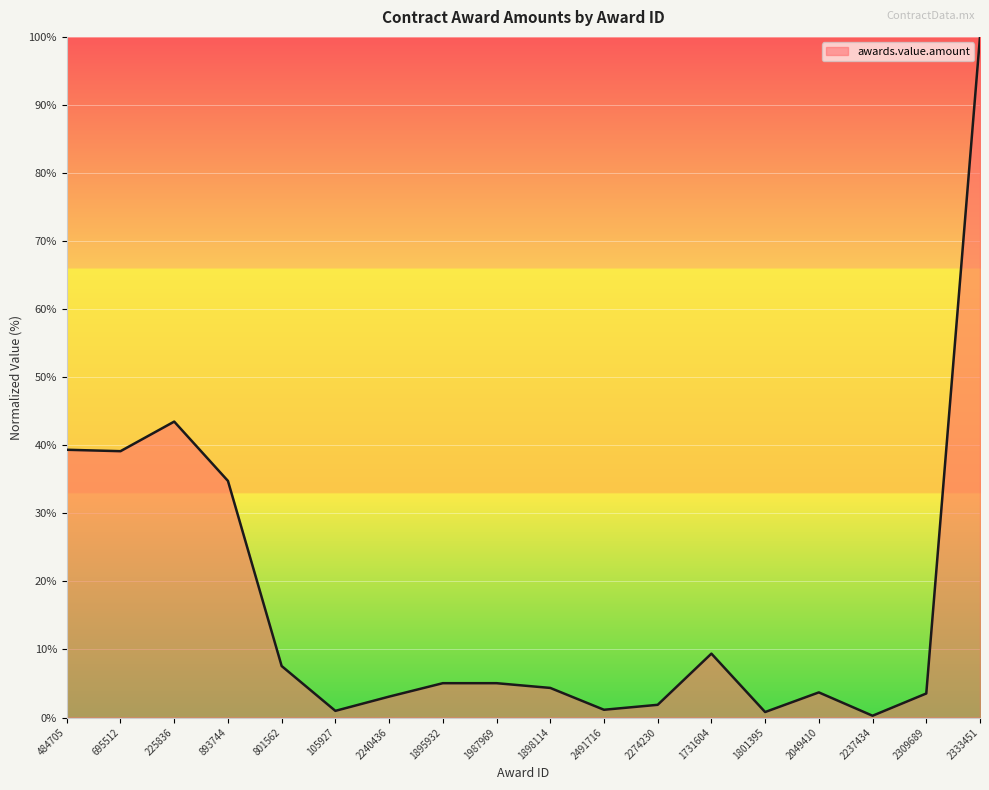

What position from the right is 801562?

14